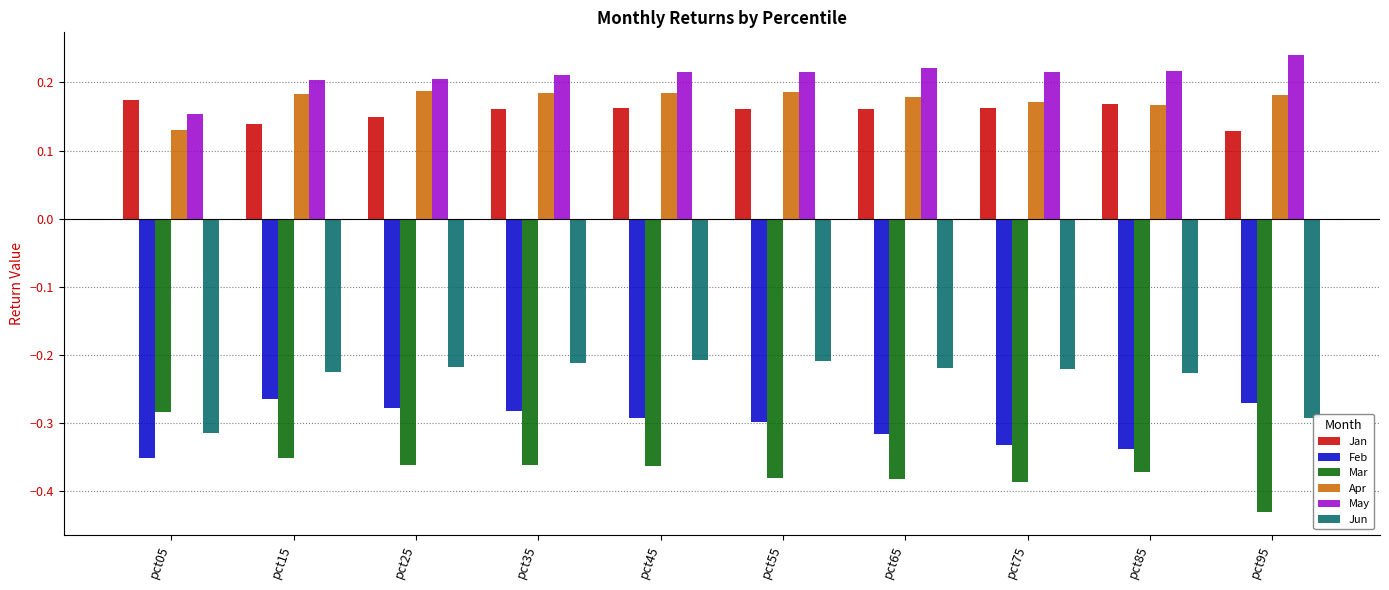

Is it true that Jun equals -0.2 at pct85?

True